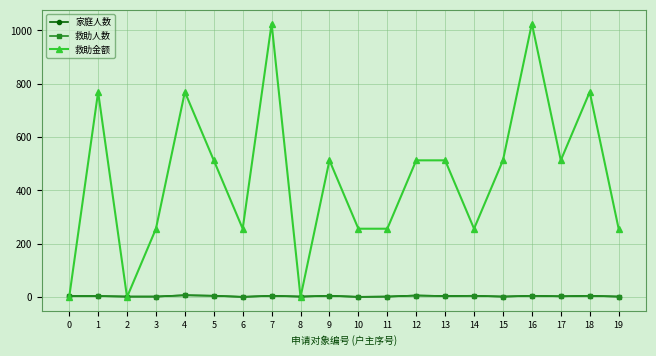

Where is the first local maximum for 救助人数?

4